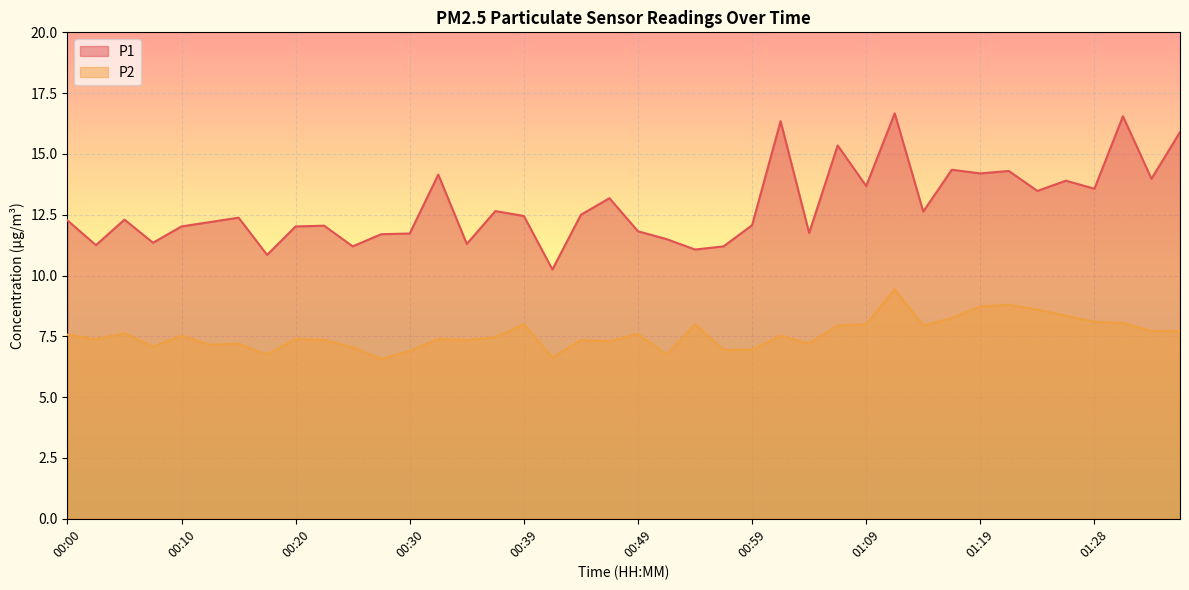

How many lines are shown in the chart?

2